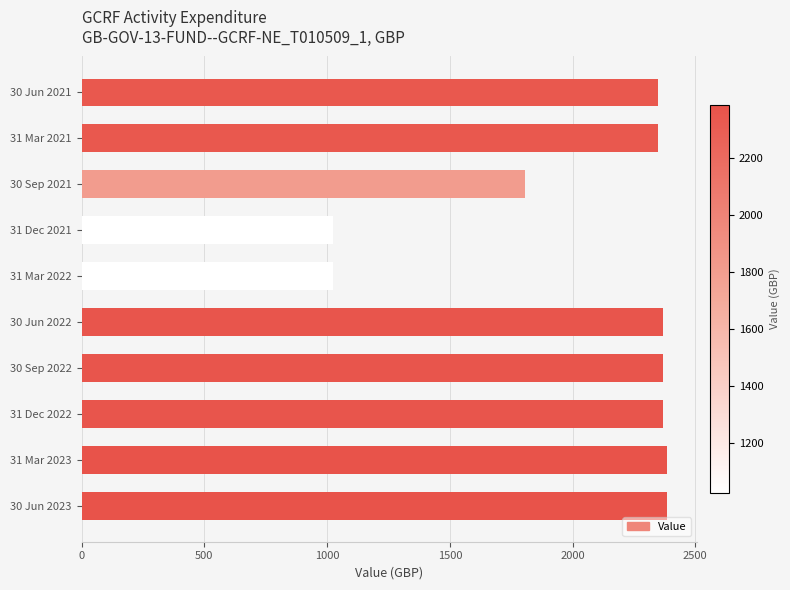

At which label is the value closest to 1705?

30 Sep 2021